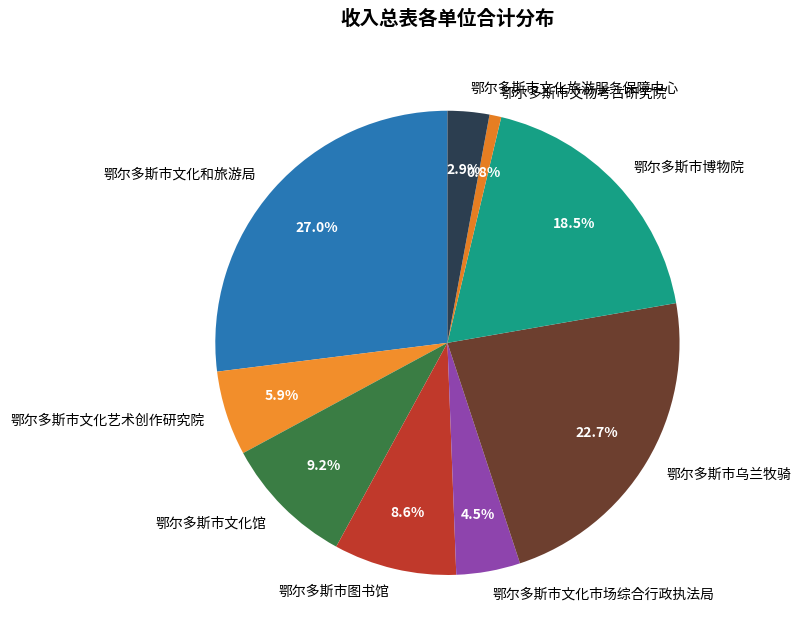

Do 鄂尔多斯市文化艺术创作研究院 and 鄂尔多斯市文物考古研究院 together represent more than half of the pie?

No